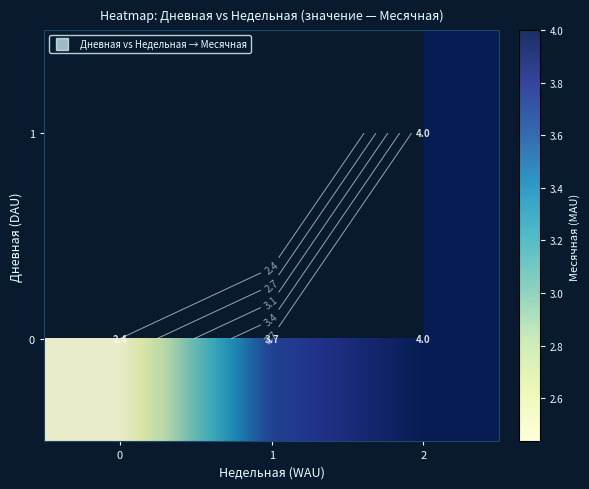

List the series in order of their peak value, lowest first.

0, 1